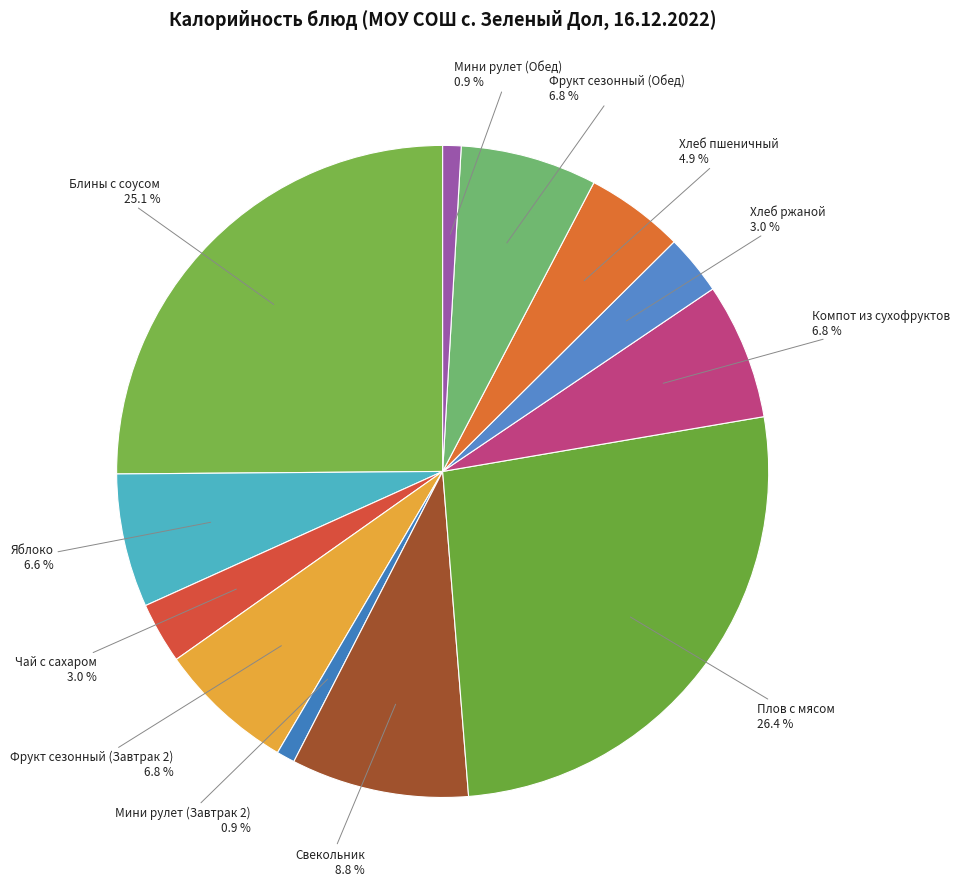

To the nearest percent, what is the combined percentage of Фрукт сезонный (Обед) and Мини рулет (Завтрак 2)?

8%